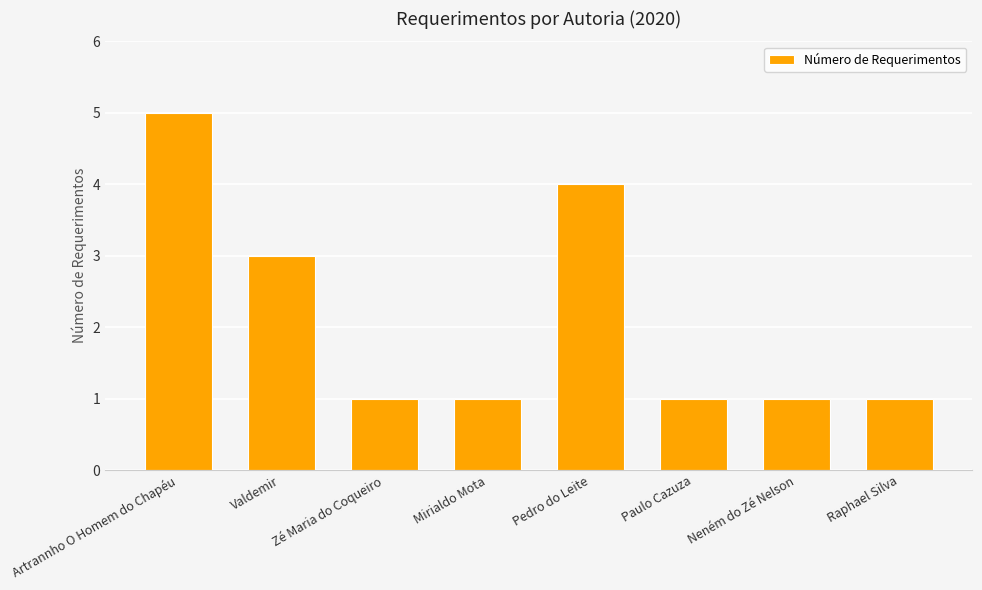

What is the change in value from Pedro do Leite to Raphael Silva?

-3